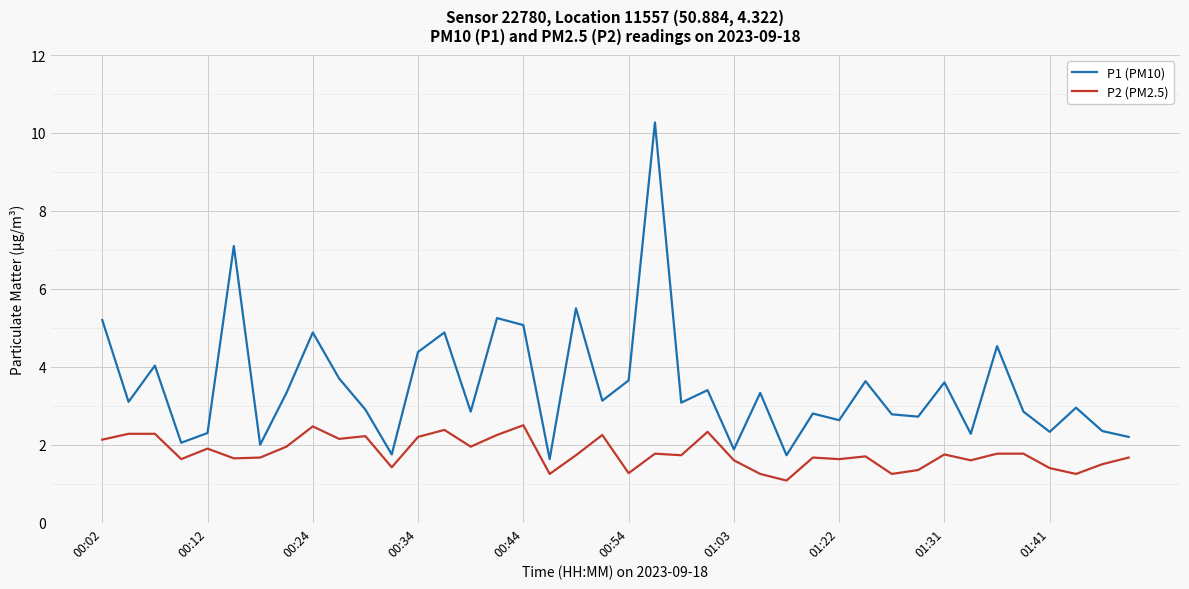

How many lines are shown in the chart?

2